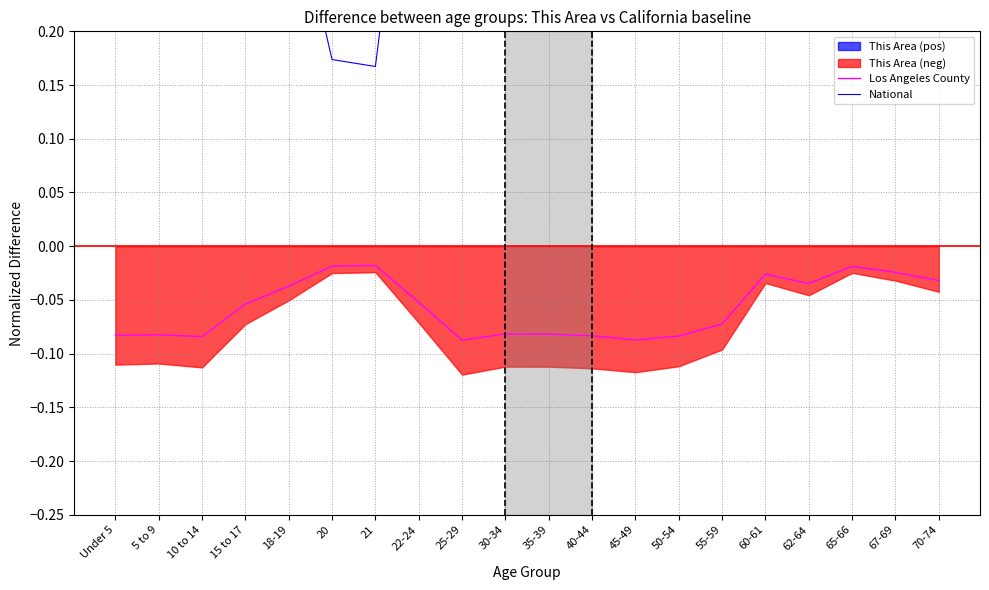

True or false: National has a value of 0.3 at 67-69.

True